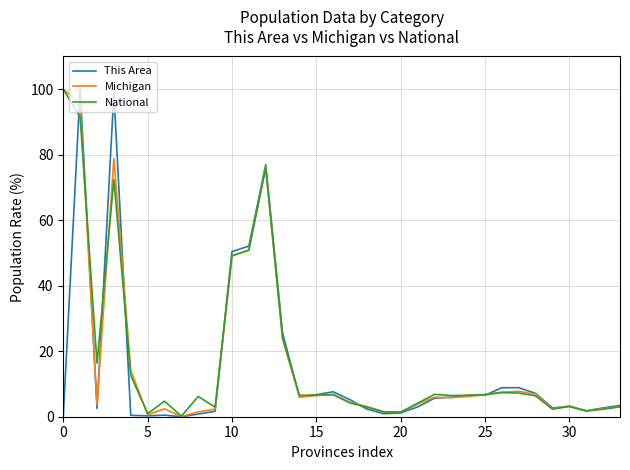

Is it true that Michigan equals 77.7 at 10?

False